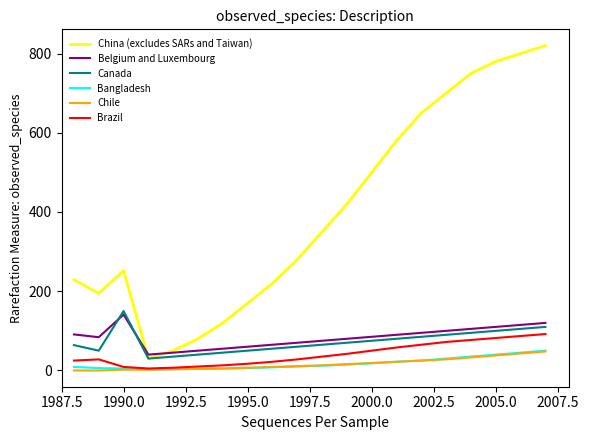

What is the minimum value for Canada?

30